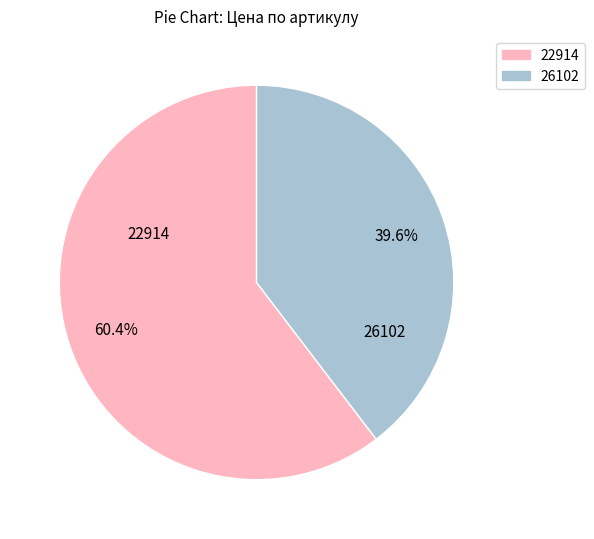

Is it true that 26102 is 50% of the pie?

False